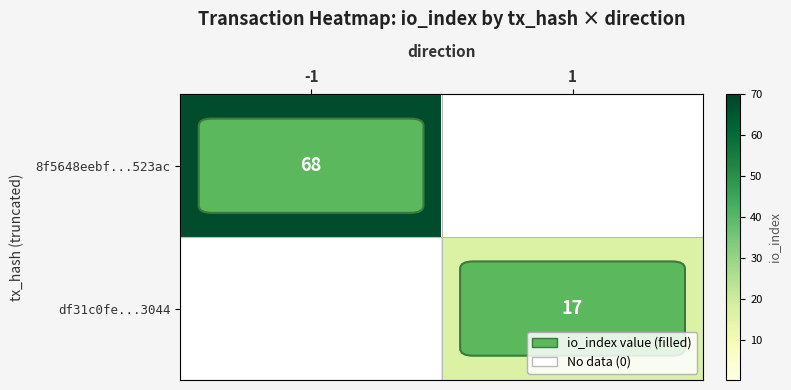

Is the value of df31c0fe...3044 at 1 greater than the value of 8f5648eebf...523ac at -1?

No